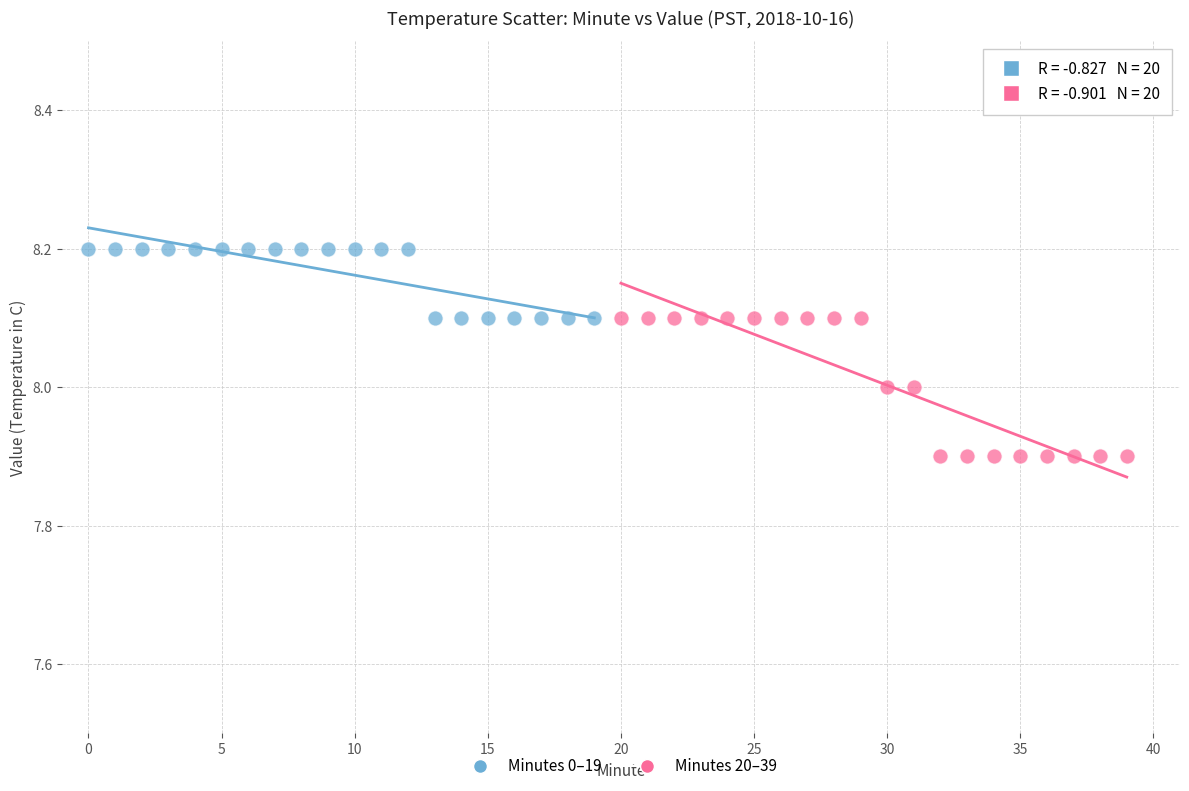

What are all the series names shown in the legend?

Minutes 0–19, Minutes 20–39